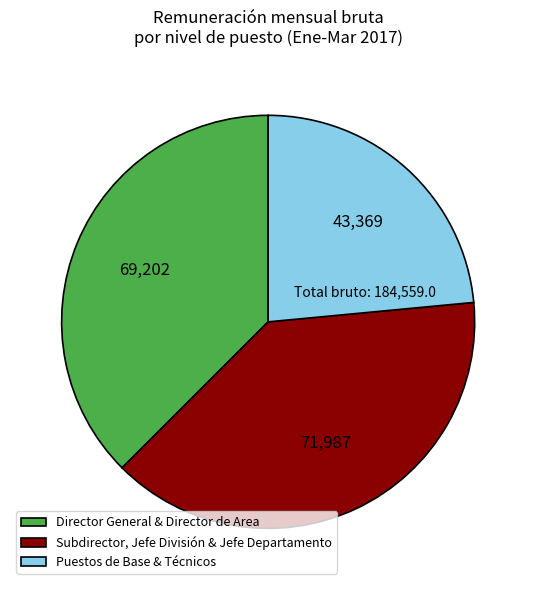

Count the number of slices in the pie.

3